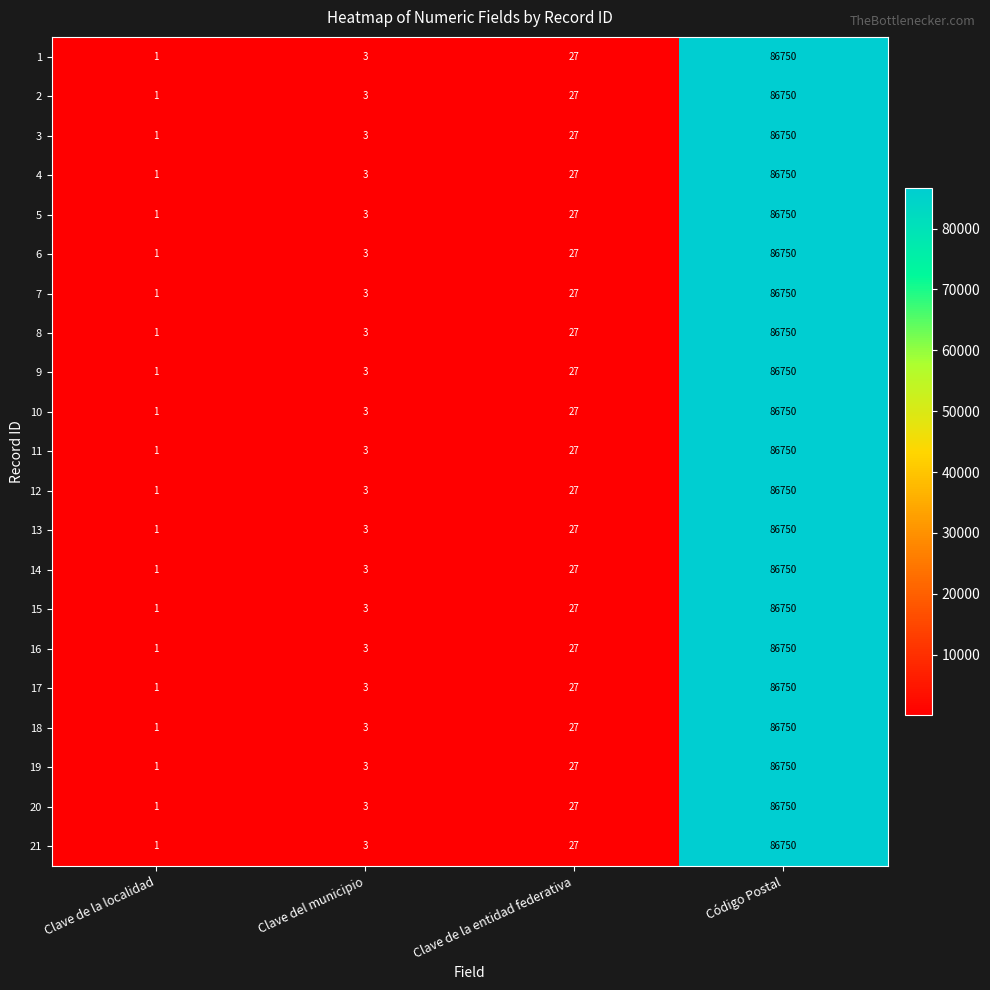

List the labels in order of 7 value, smallest first.

Clave de la localidad, Clave del municipio, Clave de la entidad federativa, Código Postal